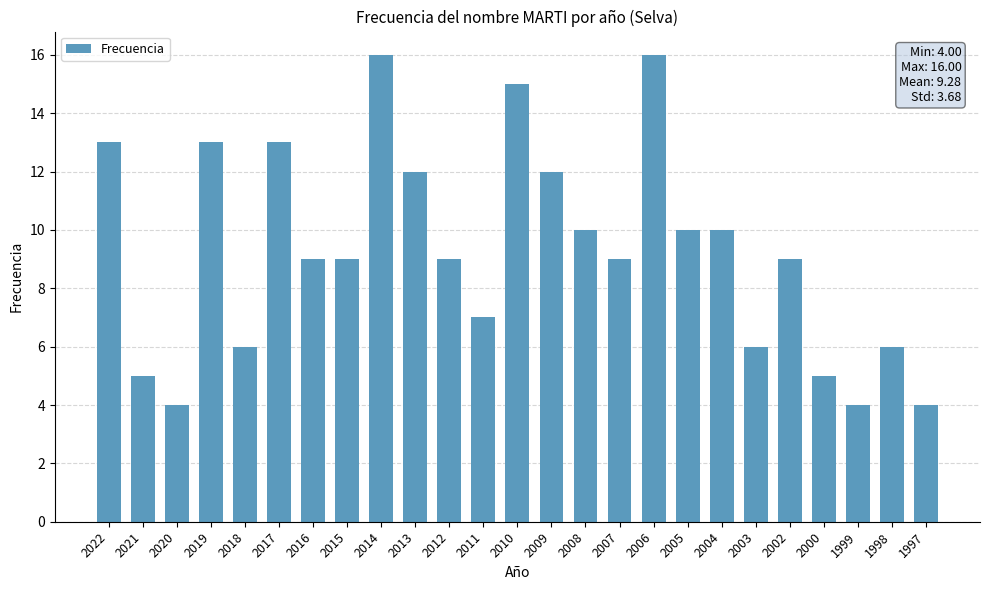

What is the approximate value at 2018?

6